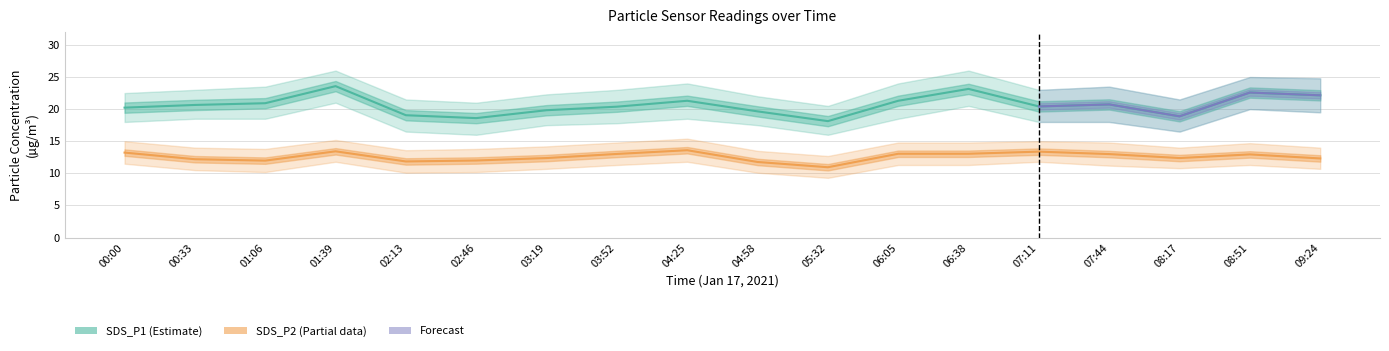

Count the number of categories in the chart.

18